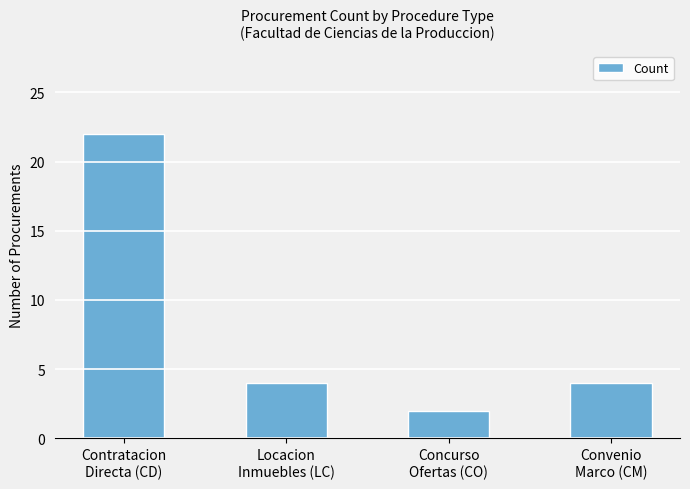

How many bars are there in total?

4